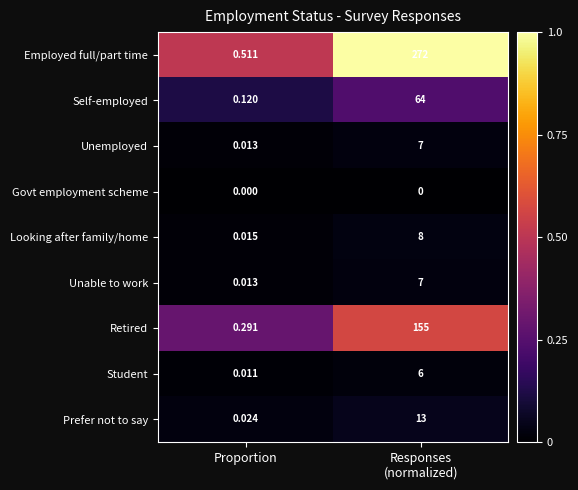

At which category is the sum across all series the highest?

Responses
(normalized)